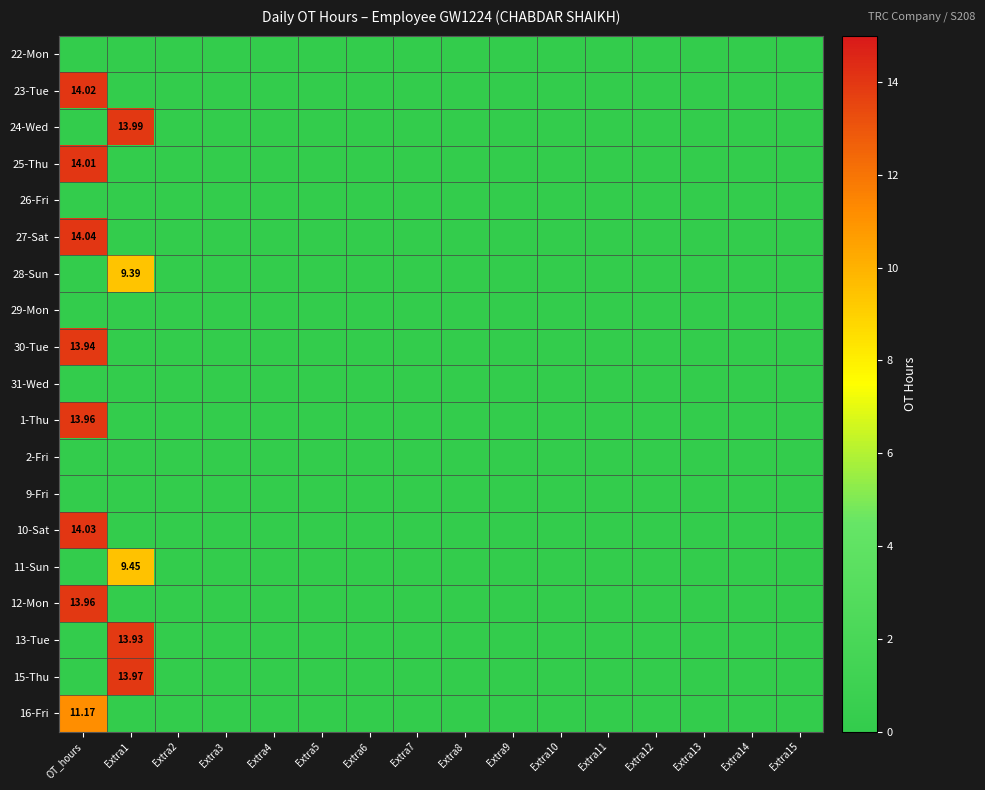

At which category does the chart reach its minimum across all series?

OT_hours